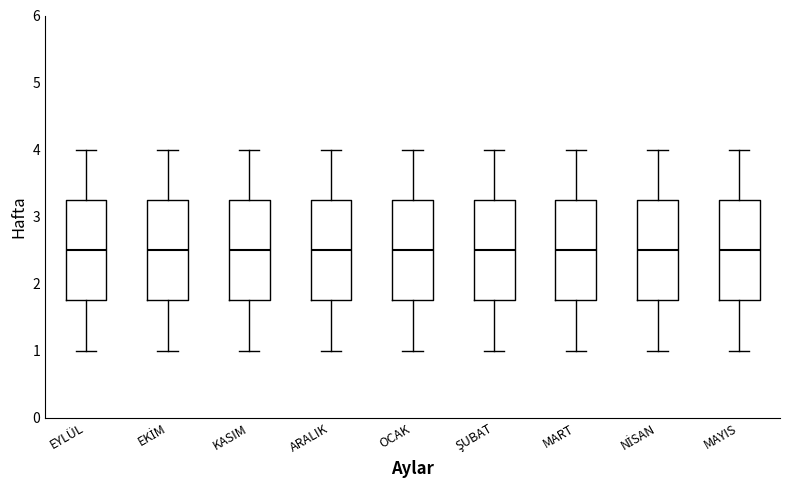

Reading left to right, transcribe this box plot: for each box, give where its median line is, the range the box spans, and where its two whiskers end, as read against the y-axis. The values are not printed on the chart, so give them approximately, as read against the axis.

EYLÜL: median 2.5, box 1.8 to 3.3, whiskers 1.0 to 4.0
EKİM: median 2.5, box 1.8 to 3.3, whiskers 1.0 to 4.0
KASIM: median 2.5, box 1.8 to 3.3, whiskers 1.0 to 4.0
ARALIK: median 2.5, box 1.8 to 3.3, whiskers 1.0 to 4.0
OCAK: median 2.5, box 1.8 to 3.3, whiskers 1.0 to 4.0
ŞUBAT: median 2.5, box 1.8 to 3.3, whiskers 1.0 to 4.0
MART: median 2.5, box 1.8 to 3.3, whiskers 1.0 to 4.0
NİSAN: median 2.5, box 1.8 to 3.3, whiskers 1.0 to 4.0
MAYIS: median 2.5, box 1.8 to 3.3, whiskers 1.0 to 4.0